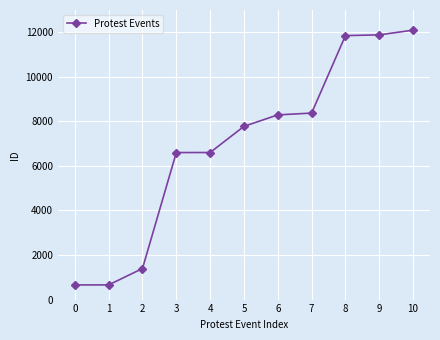

Is it true that the value at 2 is 8935?

False